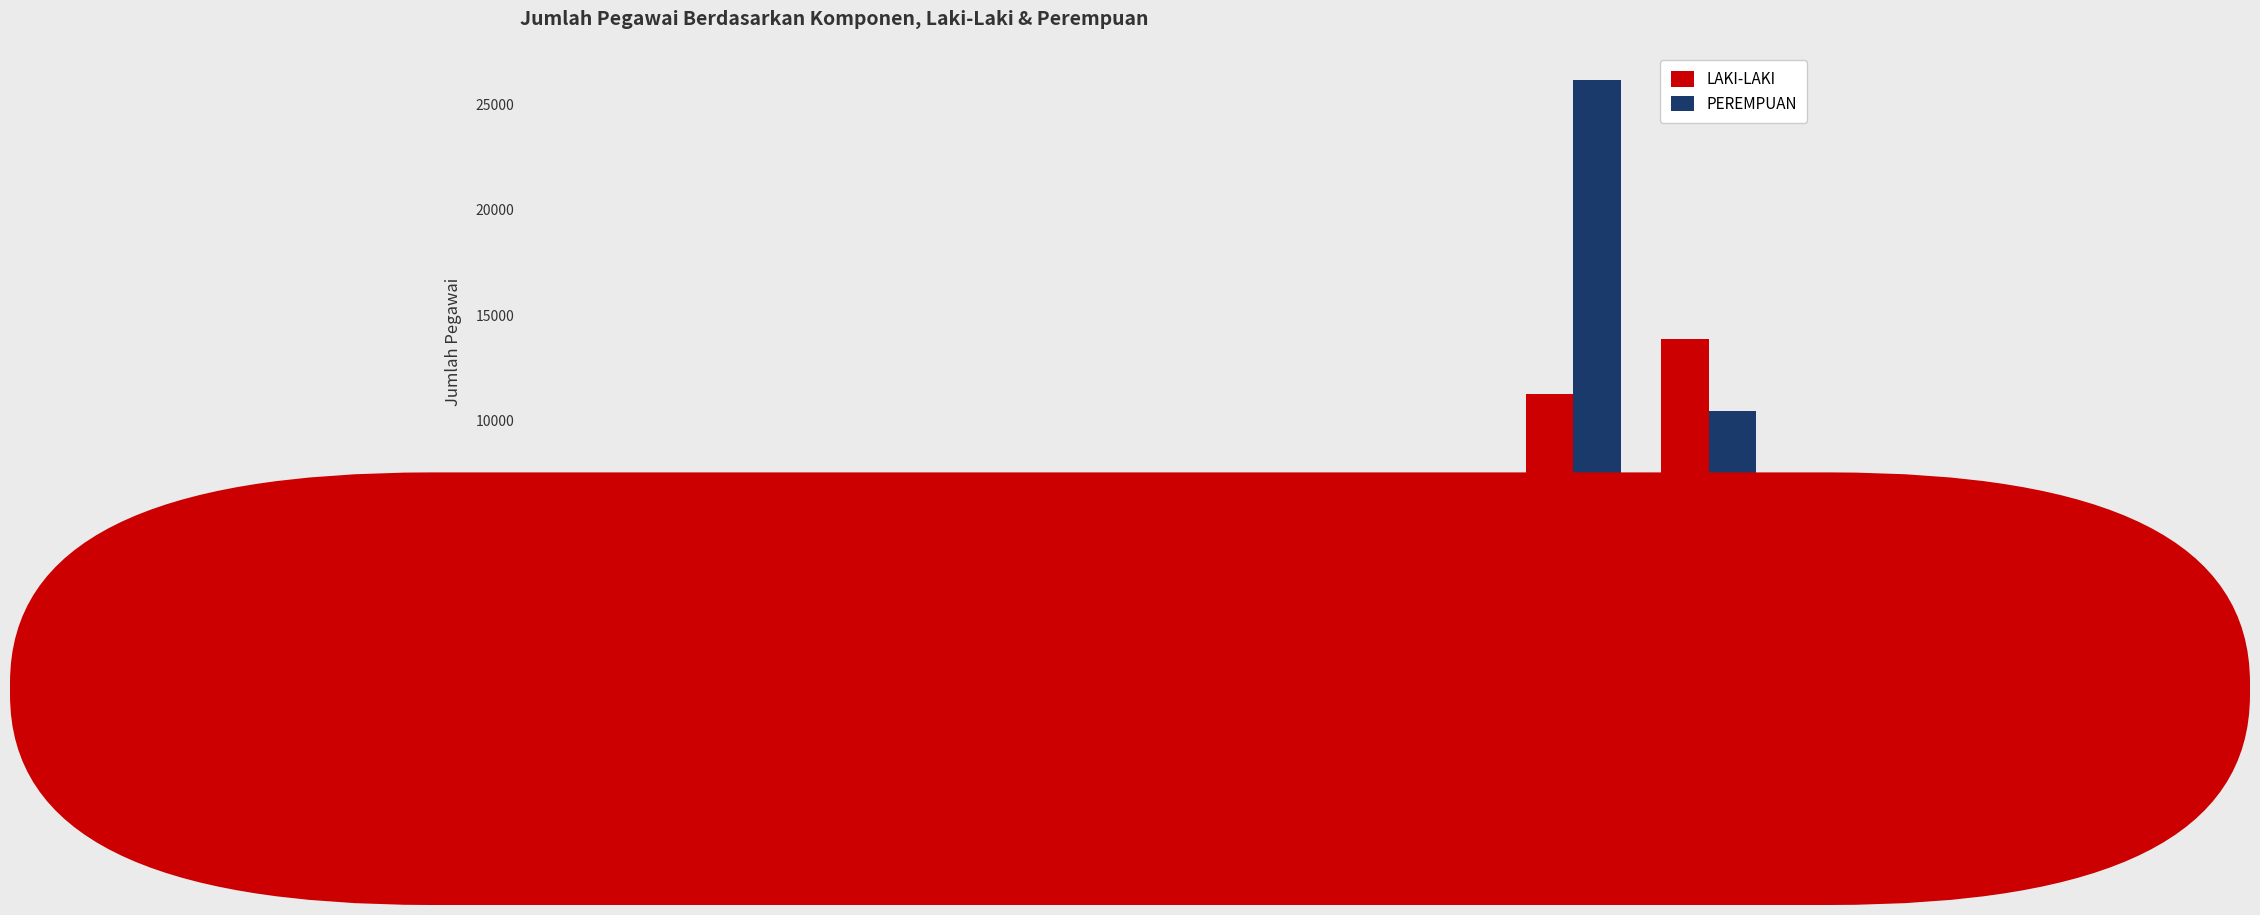

What is the sum of all LAKI-LAKI values?

28086